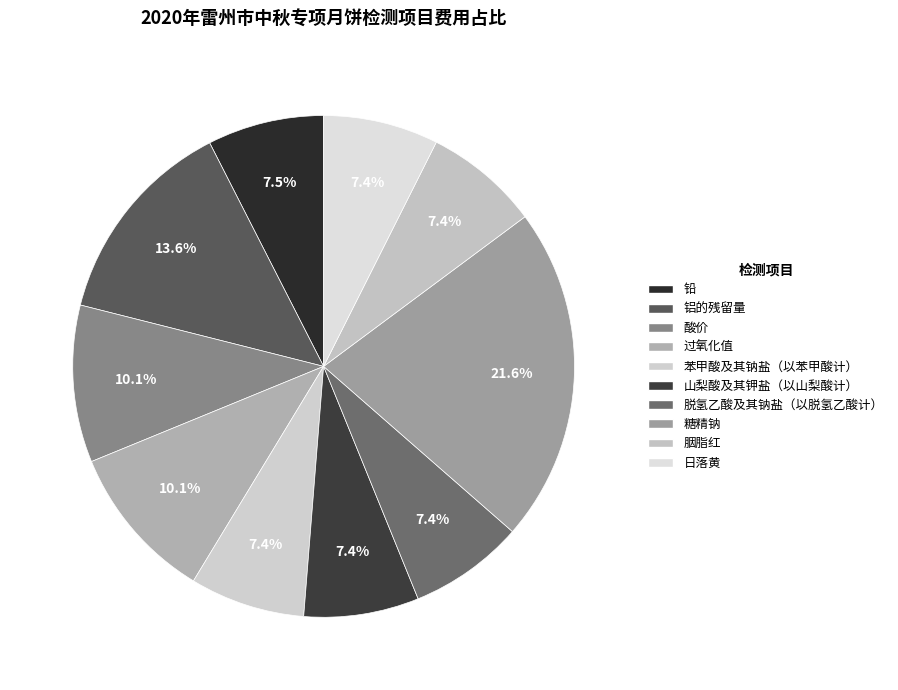

What is the ratio of the value at 山梨酸及其钾盐（以山梨酸计） to the value at 脱氢乙酸及其钠盐（以脱氢乙酸计）?

1.0